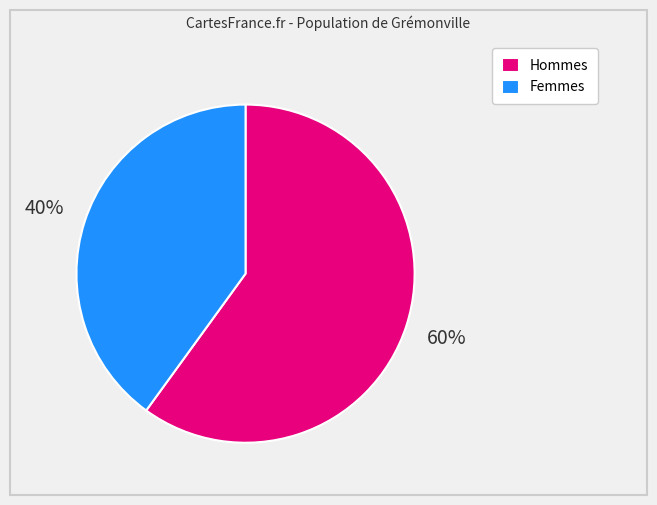

Does any single category account for the majority?

Yes